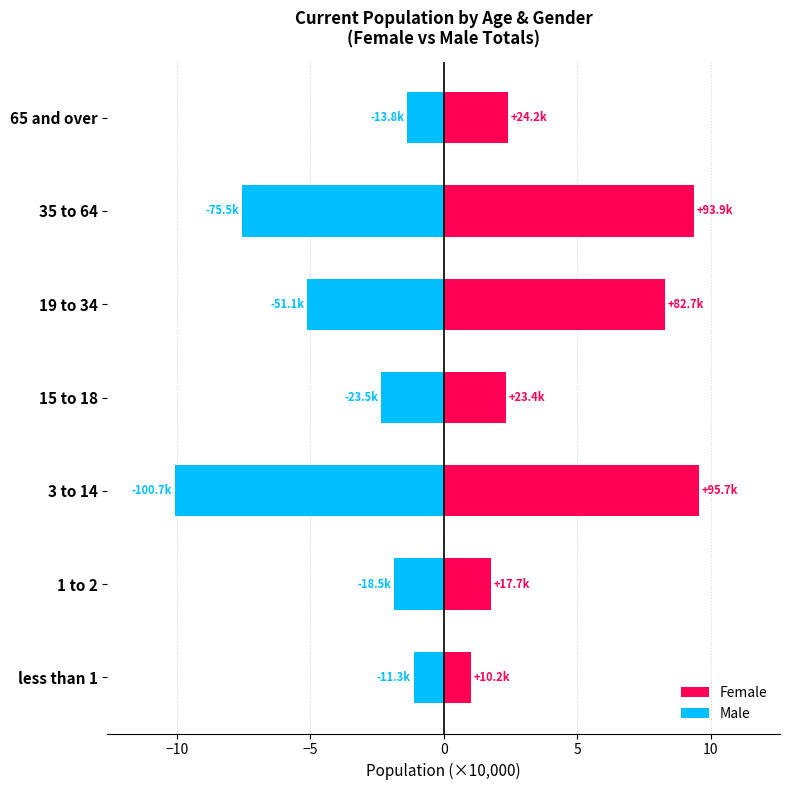

How many series are shown in this chart?

2